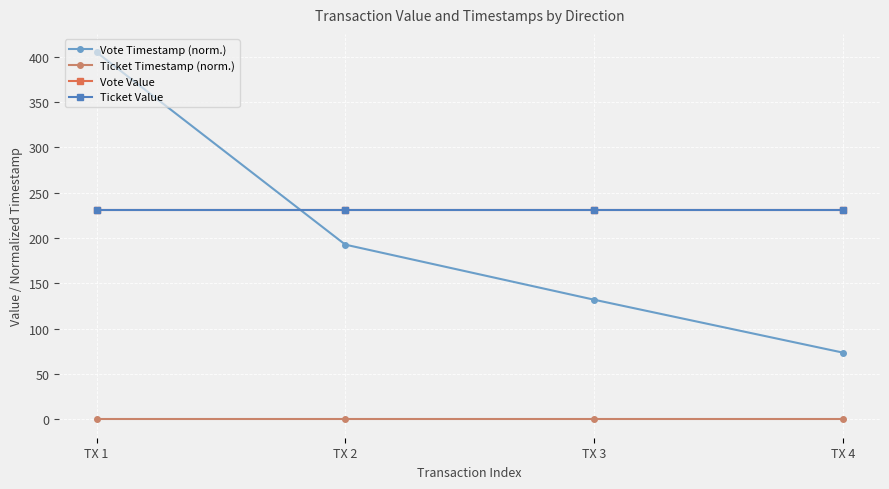

Is this an area chart (filled region under the line)?

No